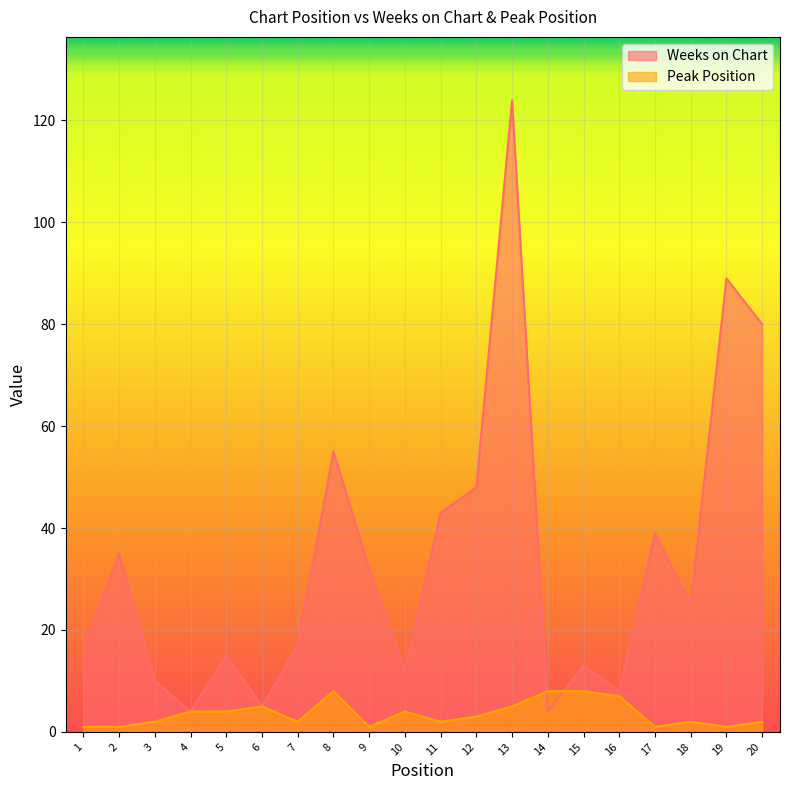

What is the difference between the Peak Position values at 7 and 8?

6